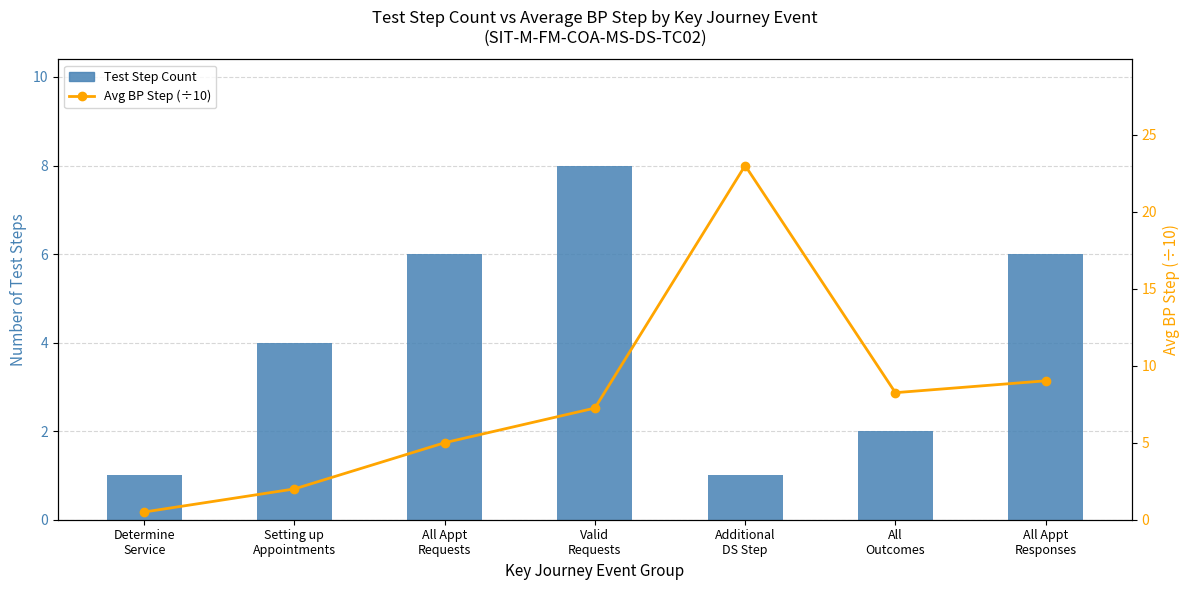

Which series has the largest total across all categories?

Avg BP Step (/10)